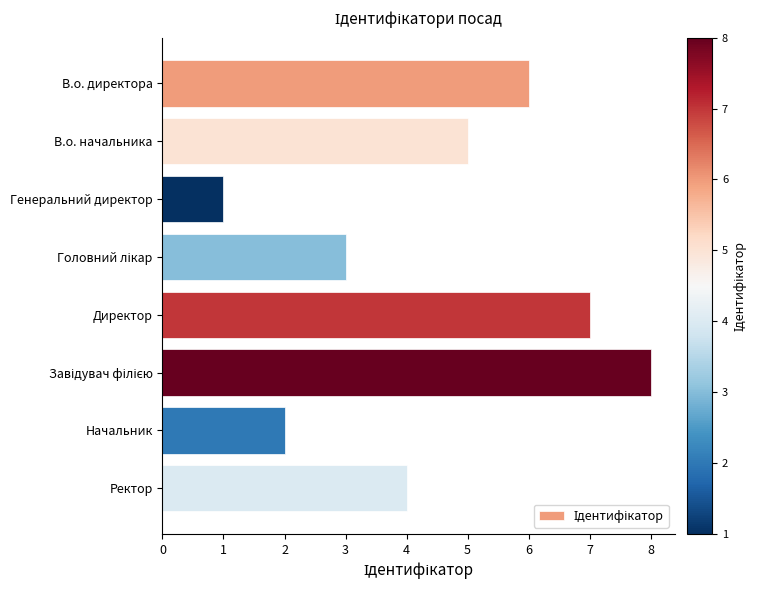

What is the sum of the values at Ректор and В.о. директора?

10